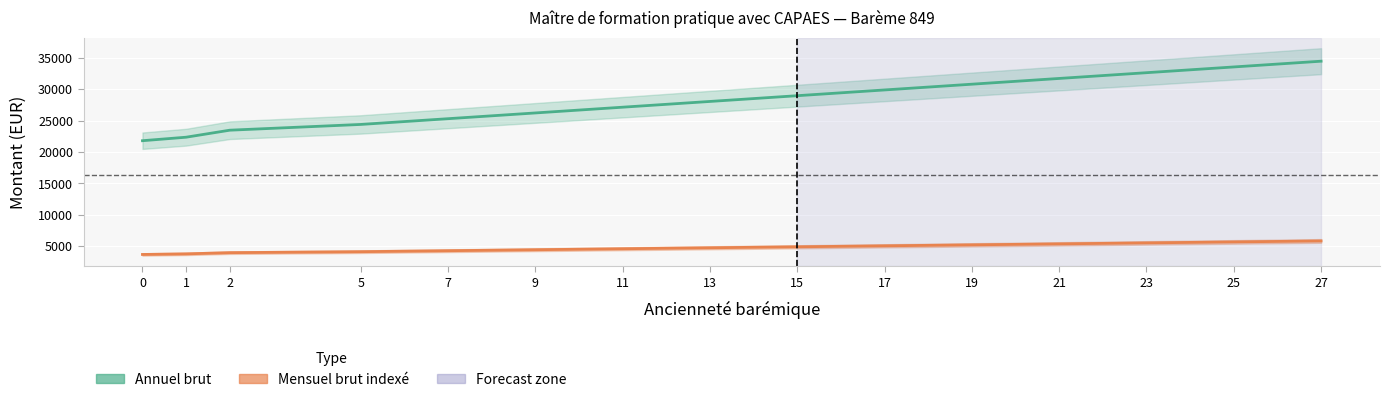

True or false: Mensuel brut indexe and Annuel brut intersect in this chart.

False